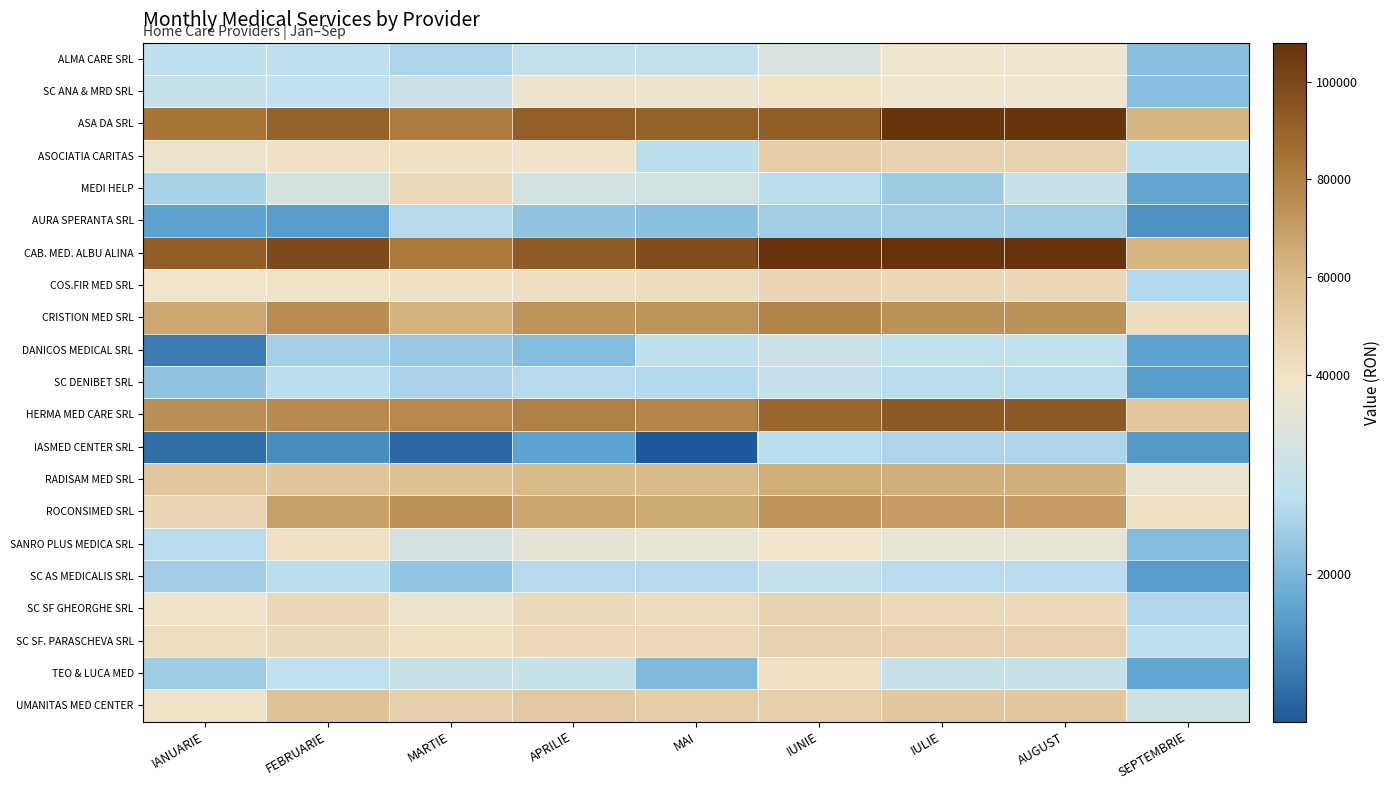

How many distinct data groups are displayed?

21